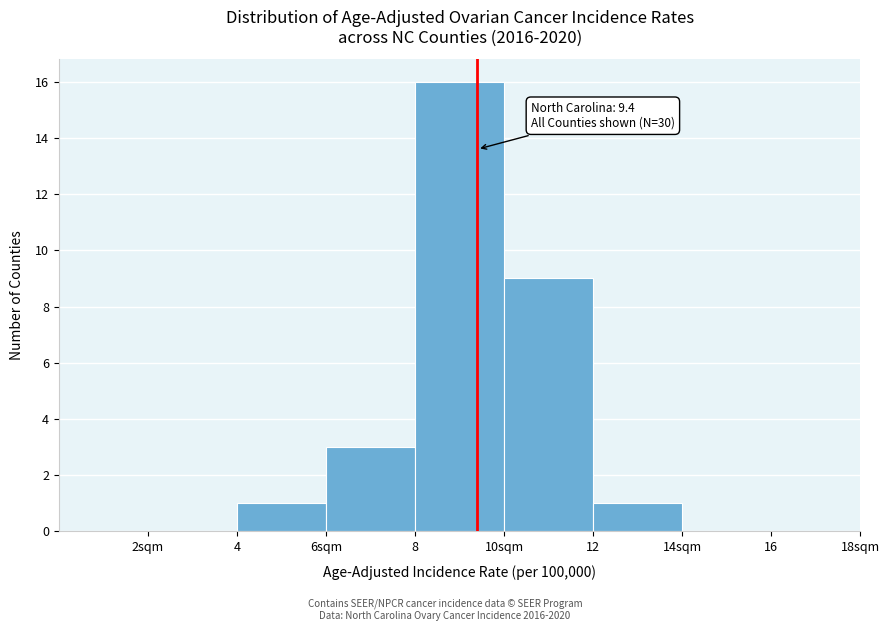

Reading left to right, extract all data points from this chart.

2sqm=0	4=1	6sqm=3	8=16	10sqm=9	12=1	14sqm=0	16=0